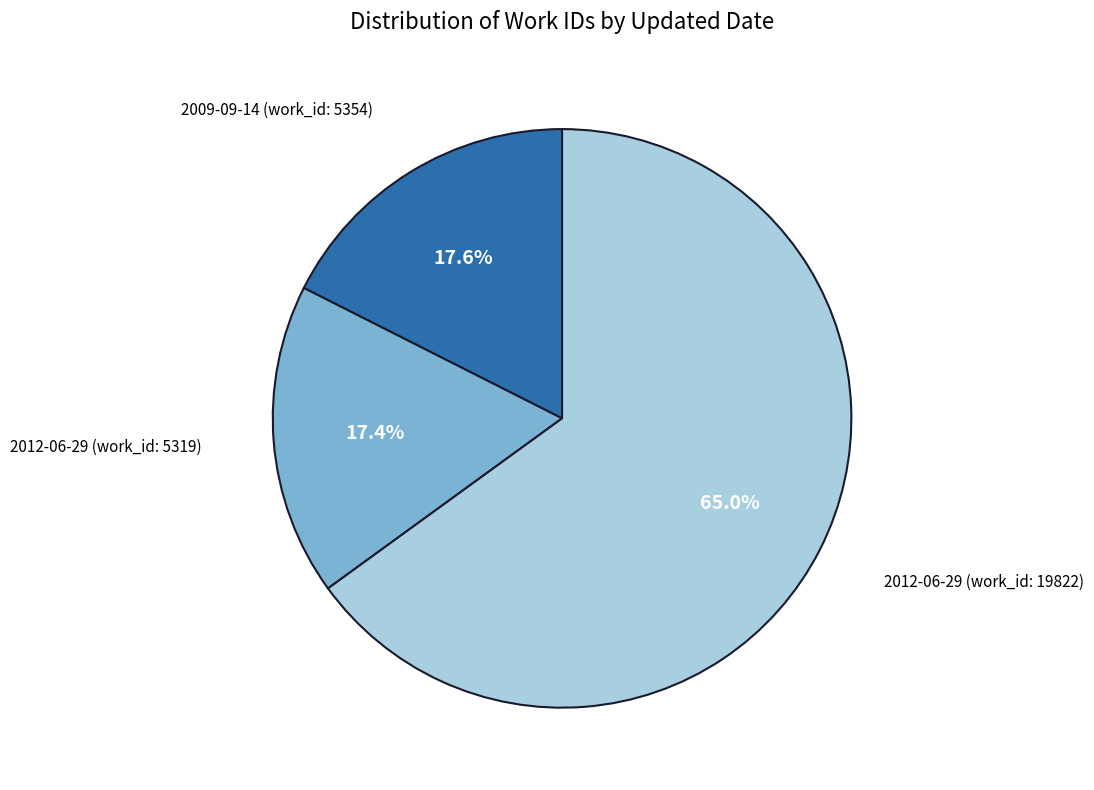

Is there a majority slice in this chart?

Yes